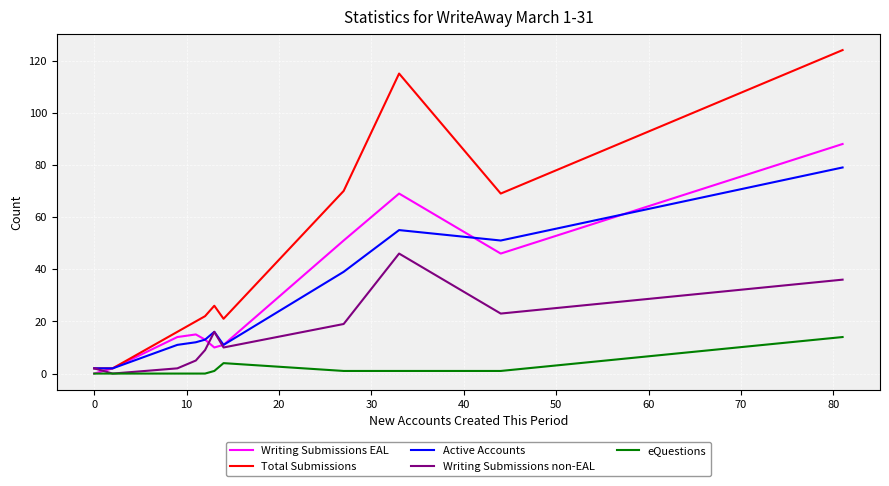

Which series has the largest range (max minus min)?

Total Submissions